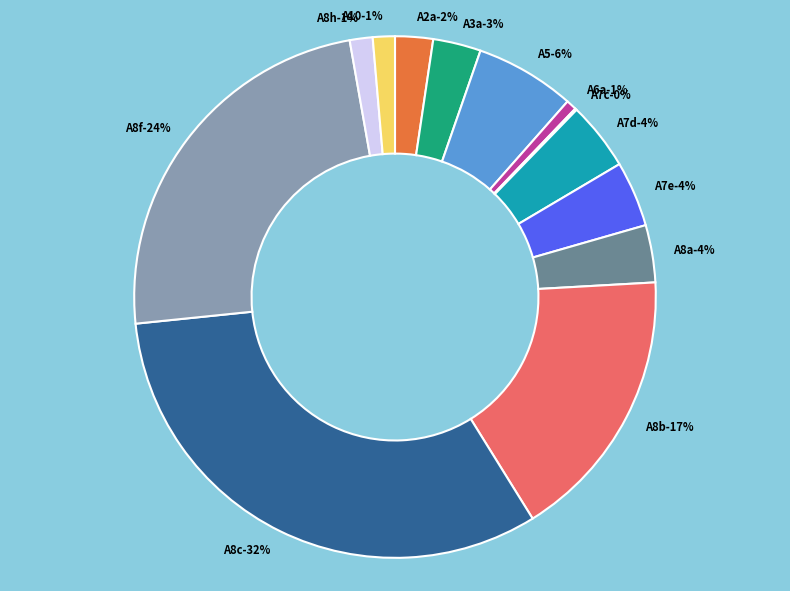

Which category has the smallest portion of the pie?

A7c